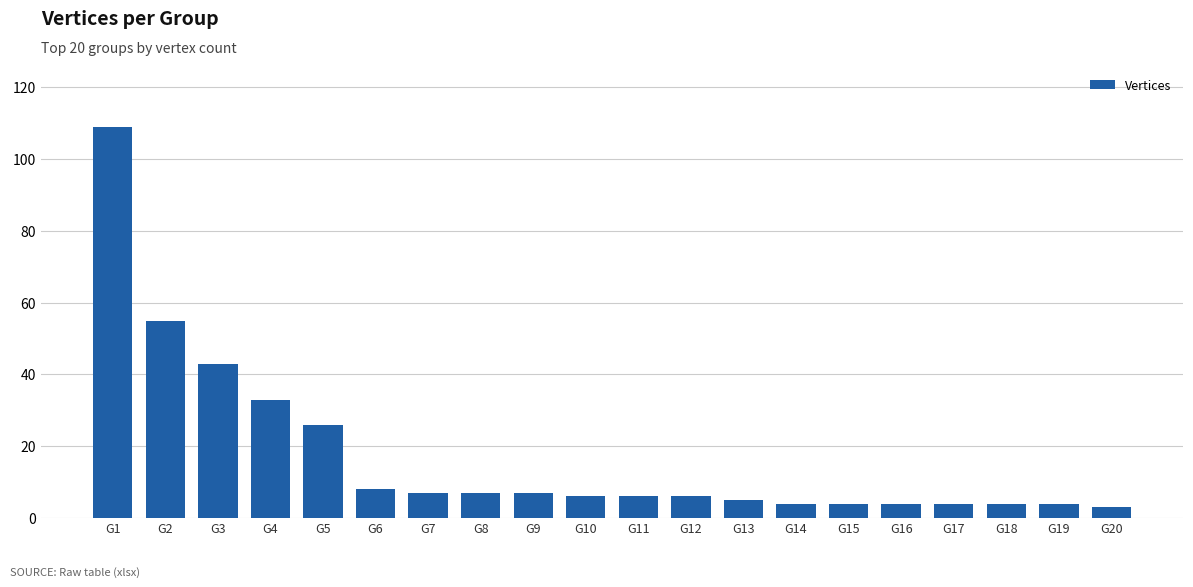

Reading left to right, what are all the values shown in this chart?

109	55	43	33	26	8	7	7	7	6	6	6	5	4	4	4	4	4	4	3